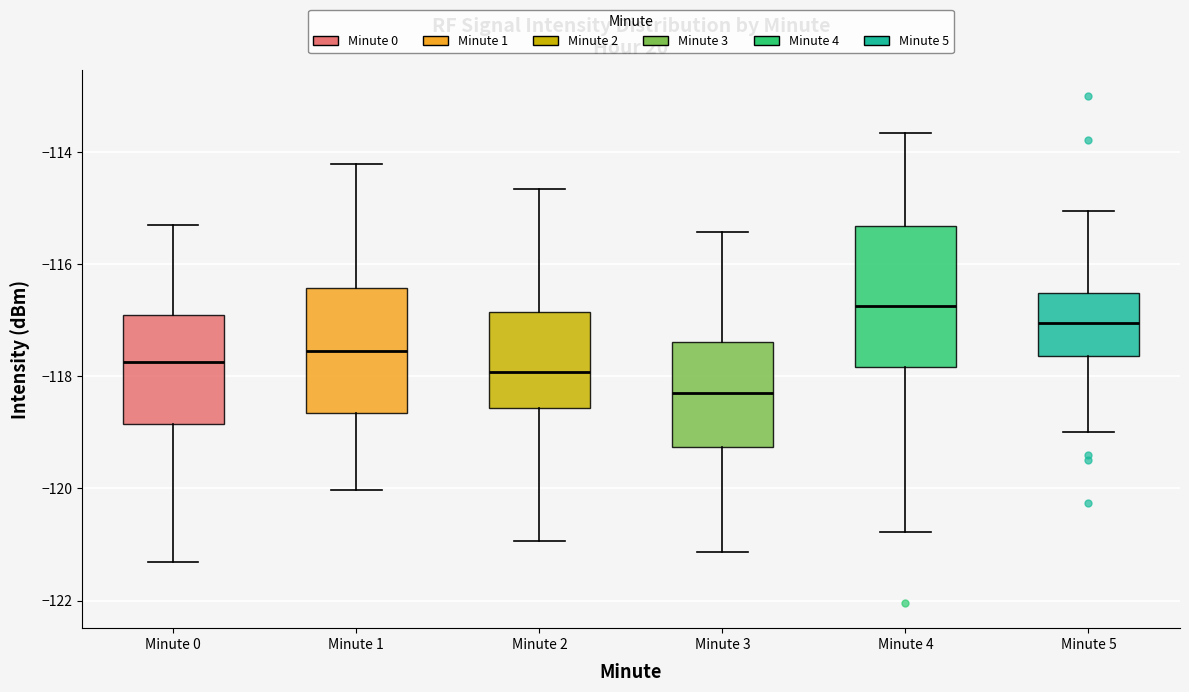

Reading left to right, transcribe this box plot: for each box, give where its median line is, the range the box spans, and where its two whiskers end, as read against the y-axis. The values are not printed on the chart, so give them approximately, as read against the axis.

Minute 0: median -117.8, box -118.8 to -117.0, whiskers -121.4 to -115.4
Minute 1: median -117.6, box -118.6 to -116.4, whiskers -120.0 to -114.2
Minute 2: median -118.0, box -118.6 to -116.8, whiskers -121.0 to -114.6
Minute 3: median -118.2, box -119.2 to -117.4, whiskers -121.2 to -115.4
Minute 4: median -116.8, box -117.8 to -115.4, whiskers -120.8 to -113.6
Minute 5: median -117.0, box -117.6 to -116.6, whiskers -119.0 to -115.0